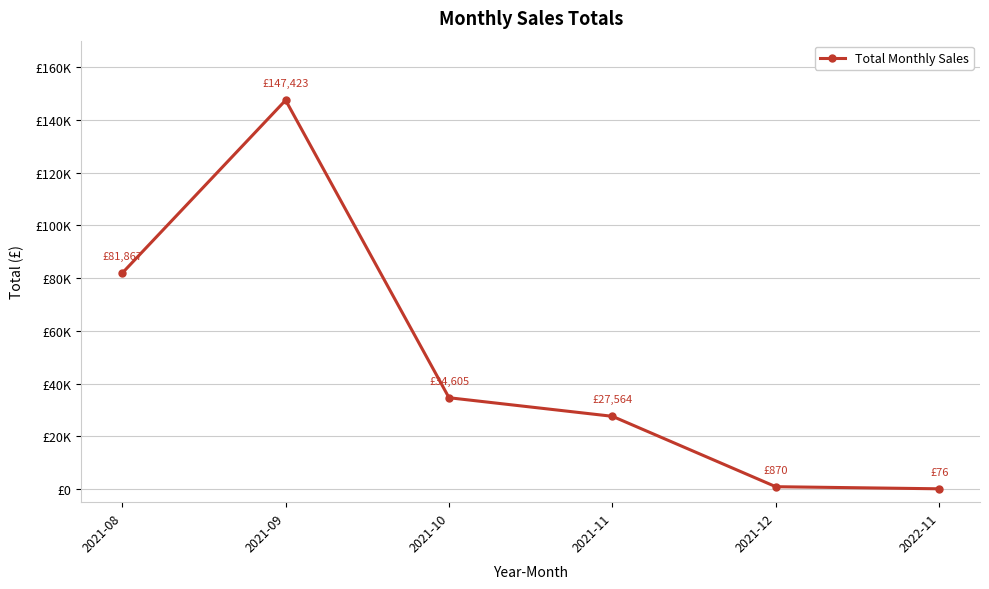

What is the change in value from 2021-08 to 2021-11?

-54303.4